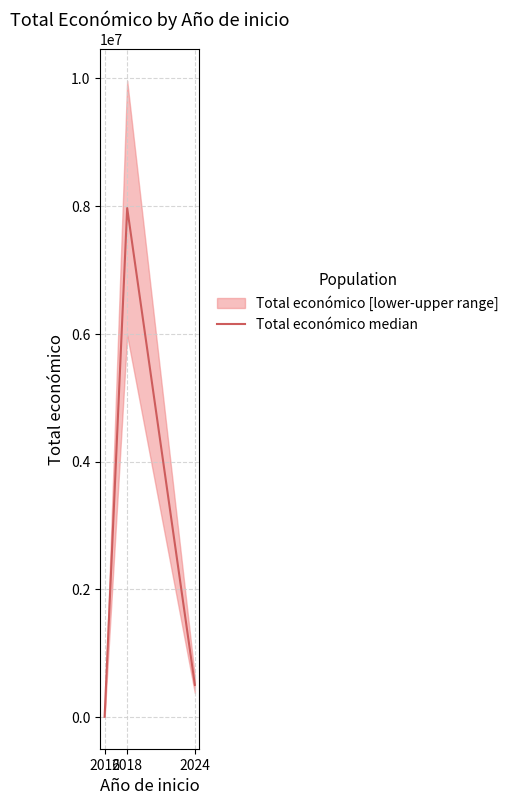

What is the maximum value shown in the chart?

7967413